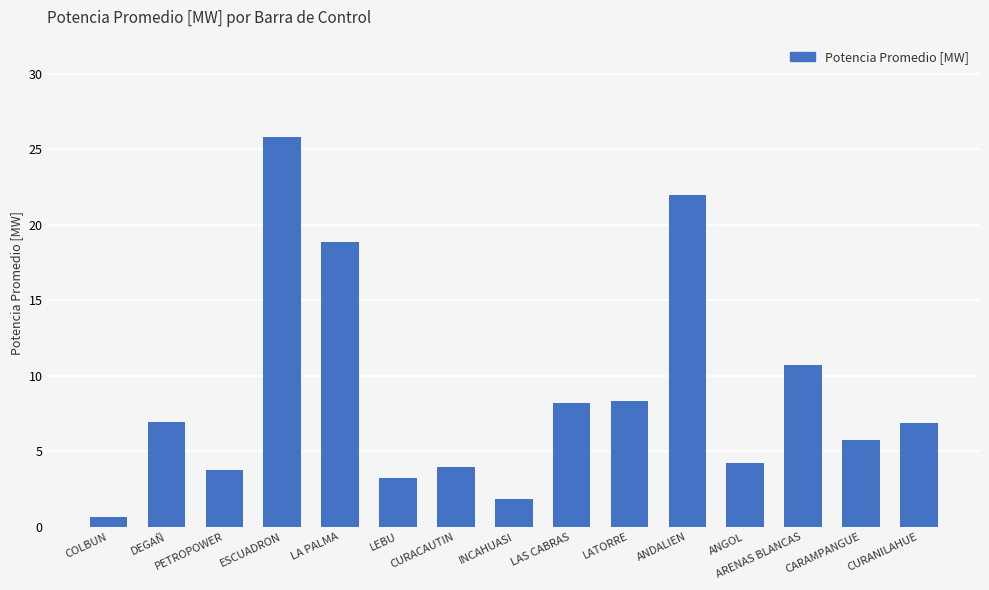

At which category does the chart reach its peak across all series?

ESCUADRON